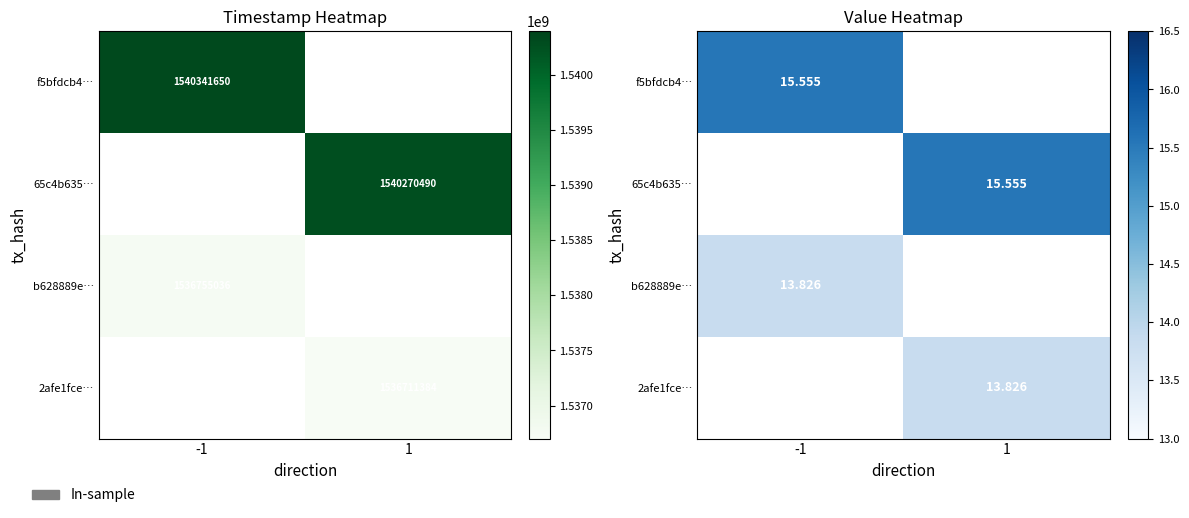

Which label corresponds to the smallest value in the chart?

-1